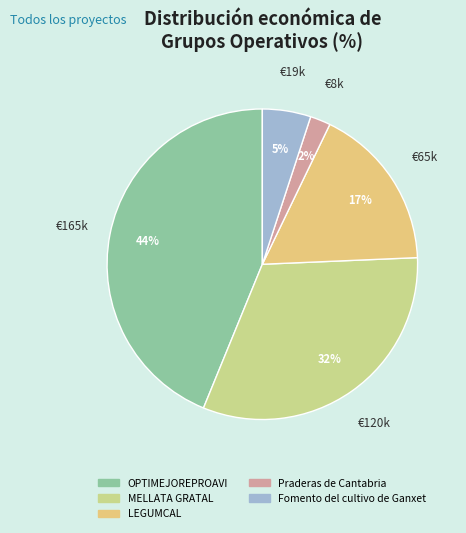

Is MELLATA GRATAL the majority of the pie?

No